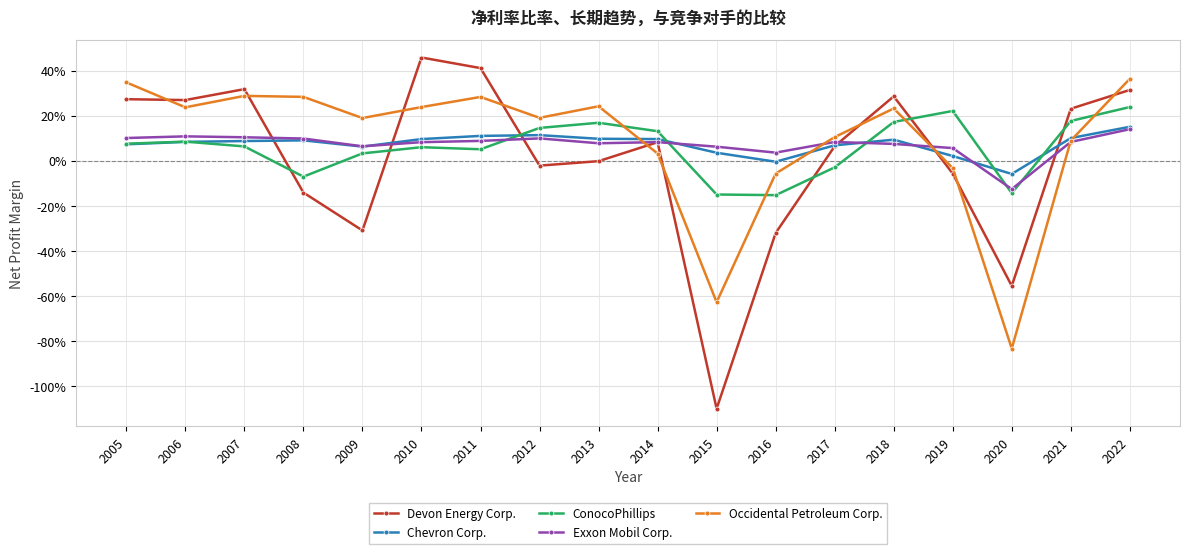

Which series changed the most between 2012 and 2018?

Devon Energy Corp.